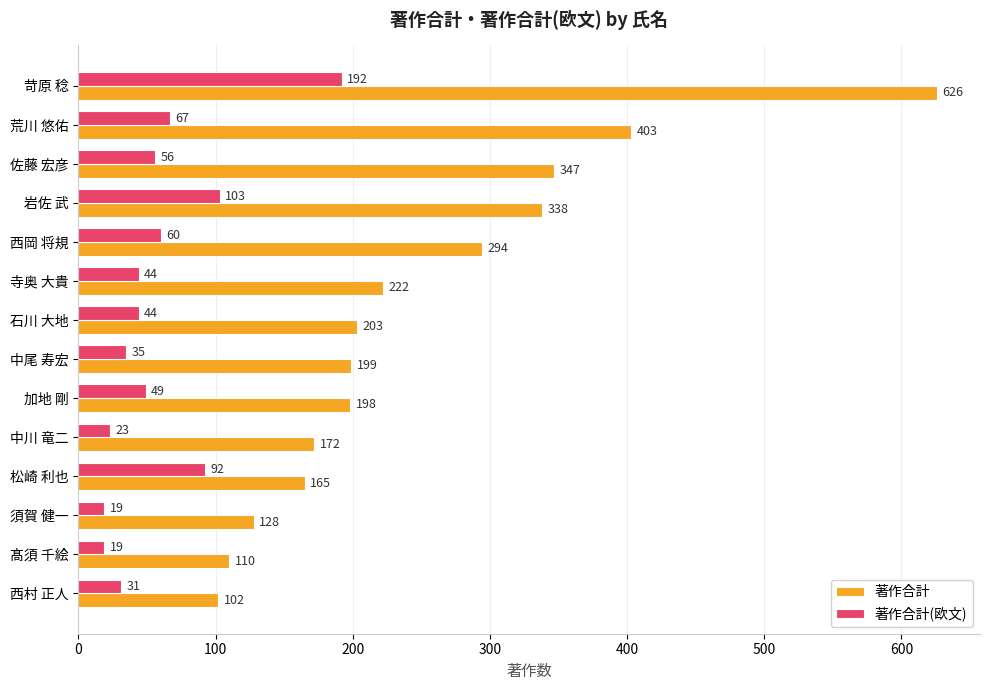

What is the difference between the maximum and minimum values in the 著作合計 series?

524